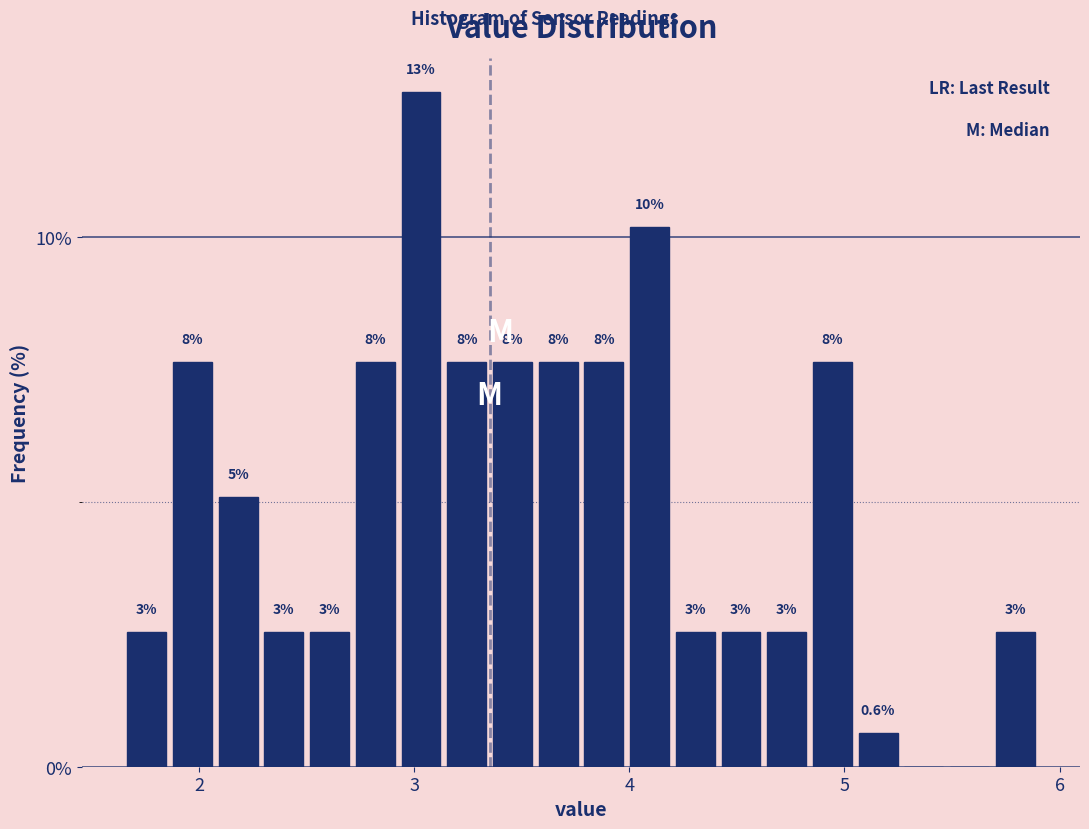

Read against the x-axis, roughly where is the centre of the tallest bar?

3.0